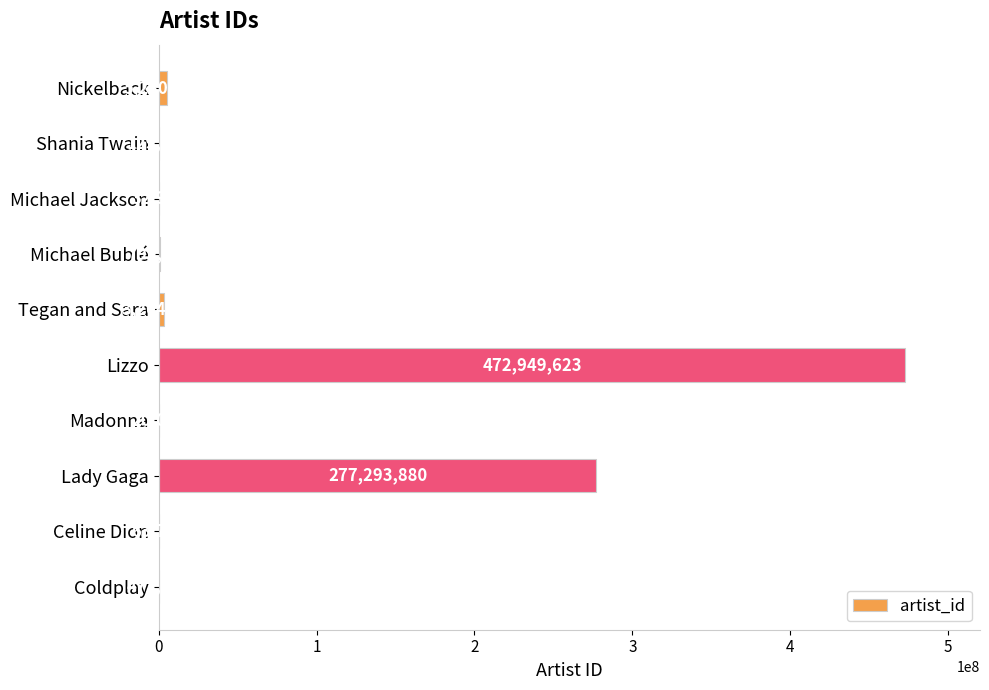

How many categories are shown in the chart?

10